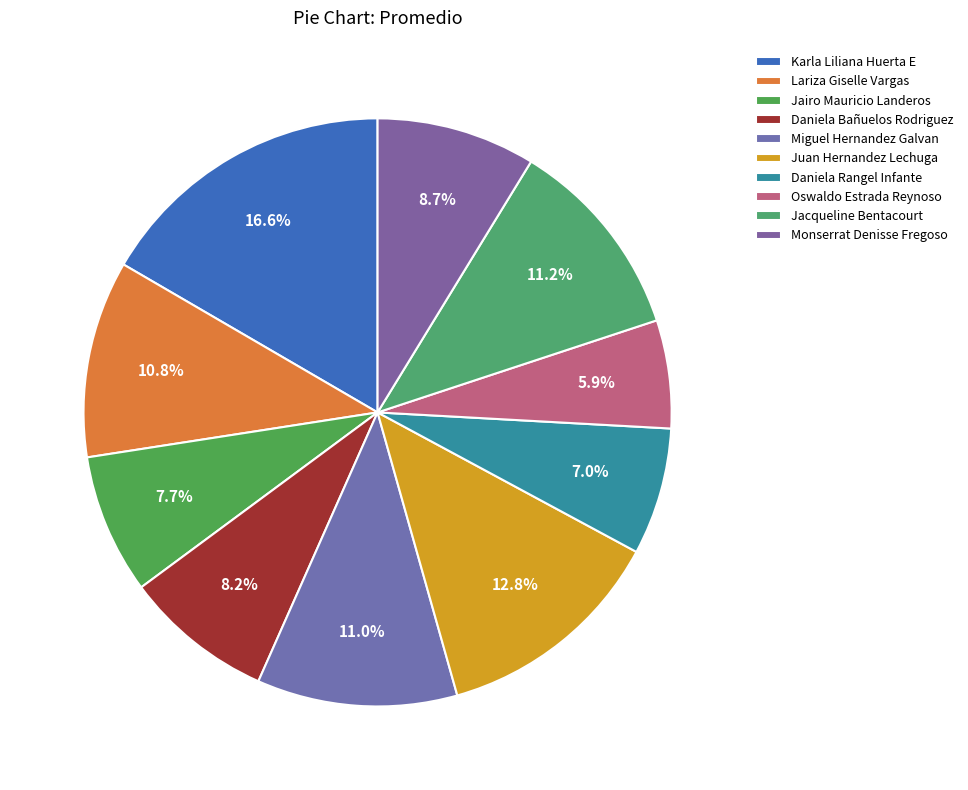

To the nearest percent, what is the difference between the Daniela Rangel Infante and Lariza Giselle Vargas slice percentages?

4%